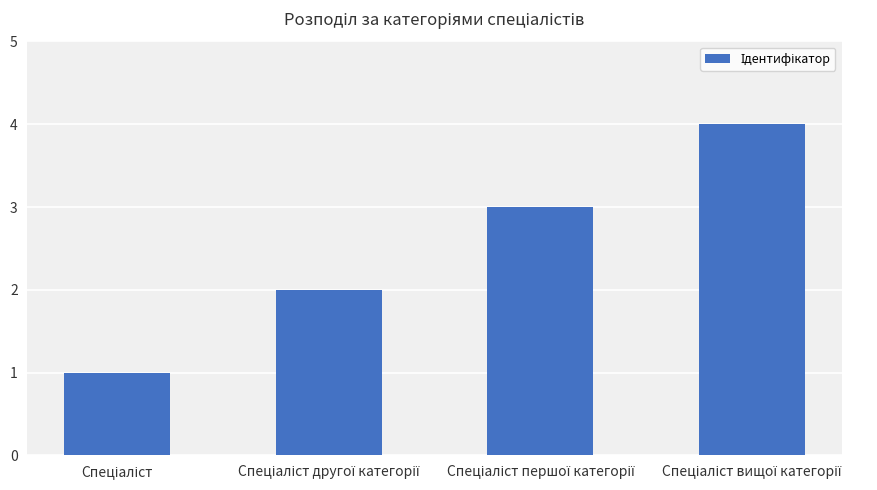

What is the sum of all values?

10